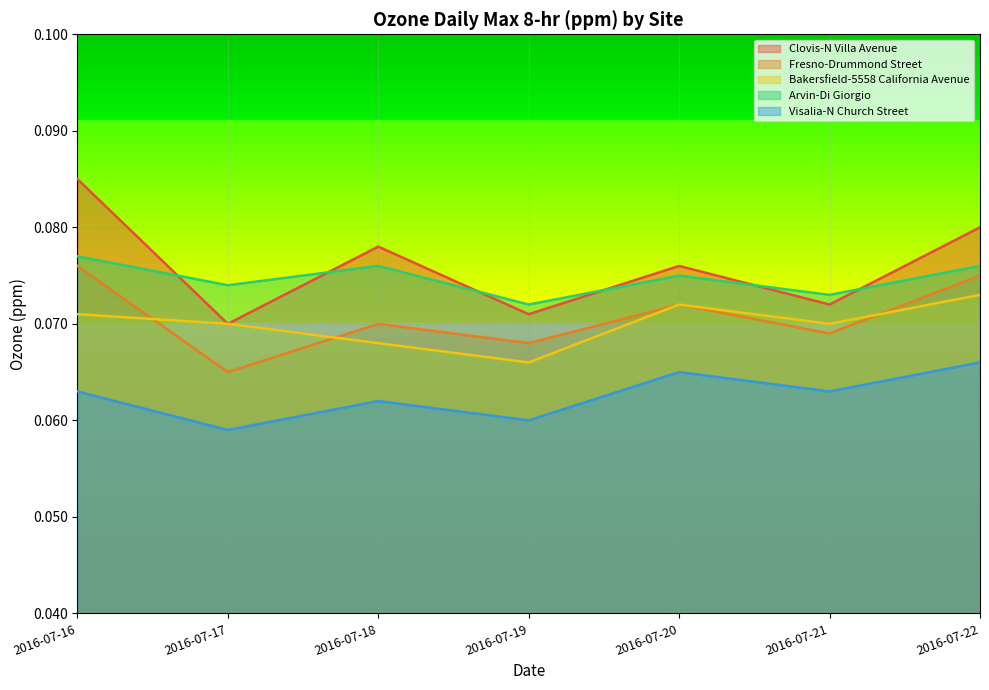

True or false: Visalia-N Church Street has a value of 0.1 at 2016-07-16.

True